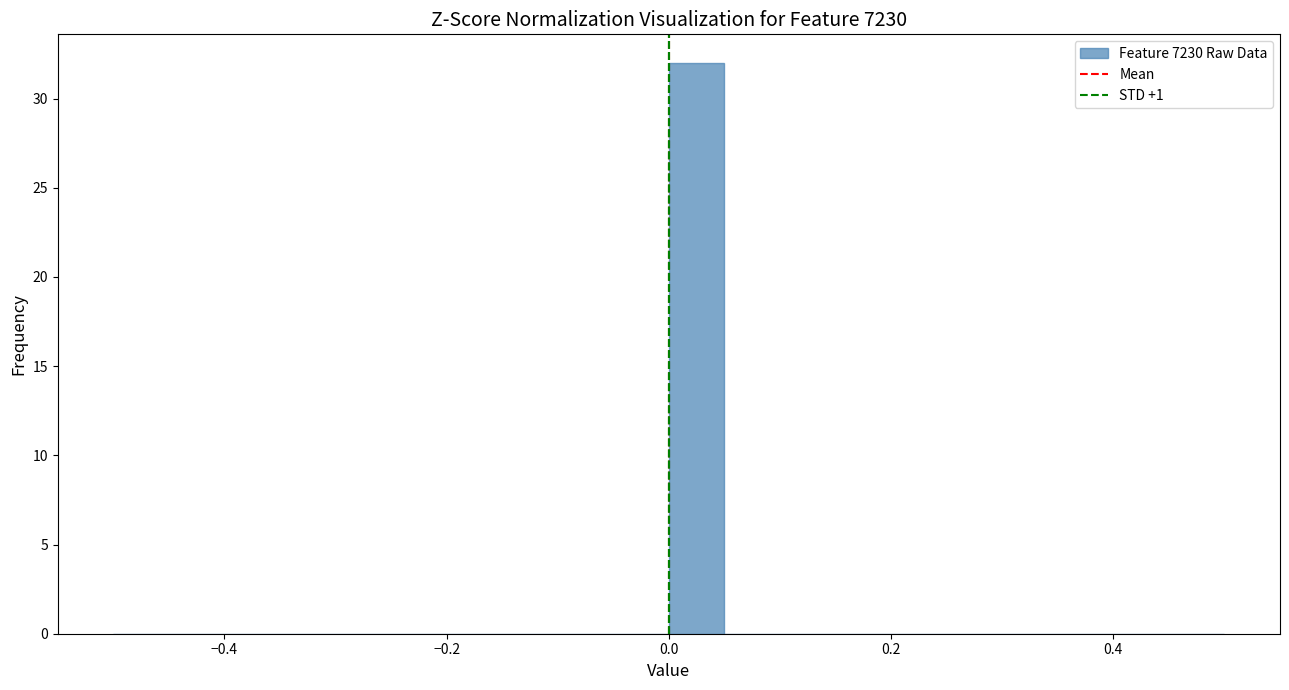

Read against the x-axis, roughly where is the centre of the tallest bar?

0.02